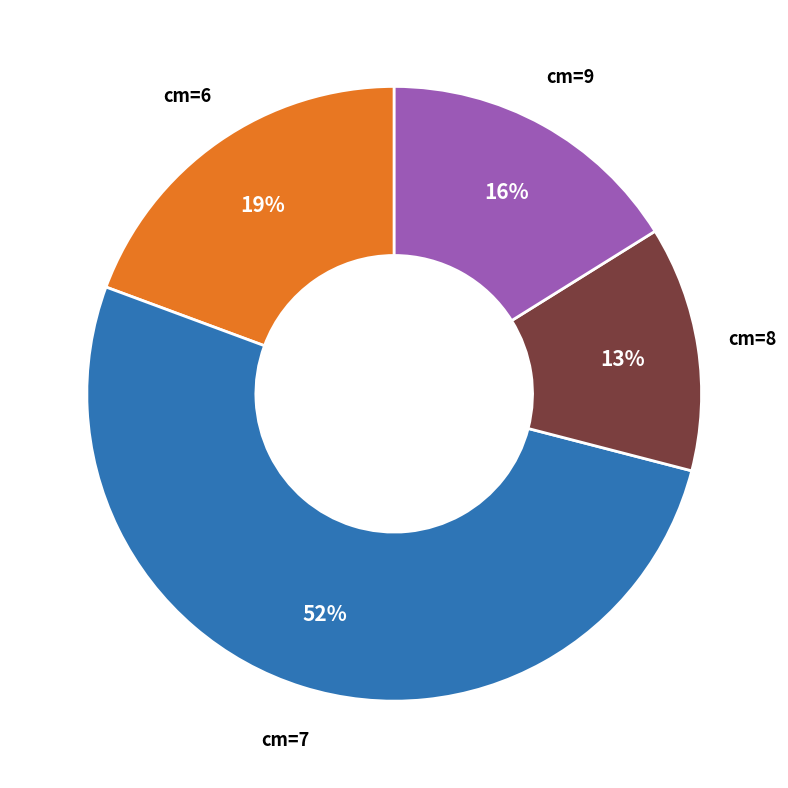

To the nearest percent, what is the average slice percentage?

25%